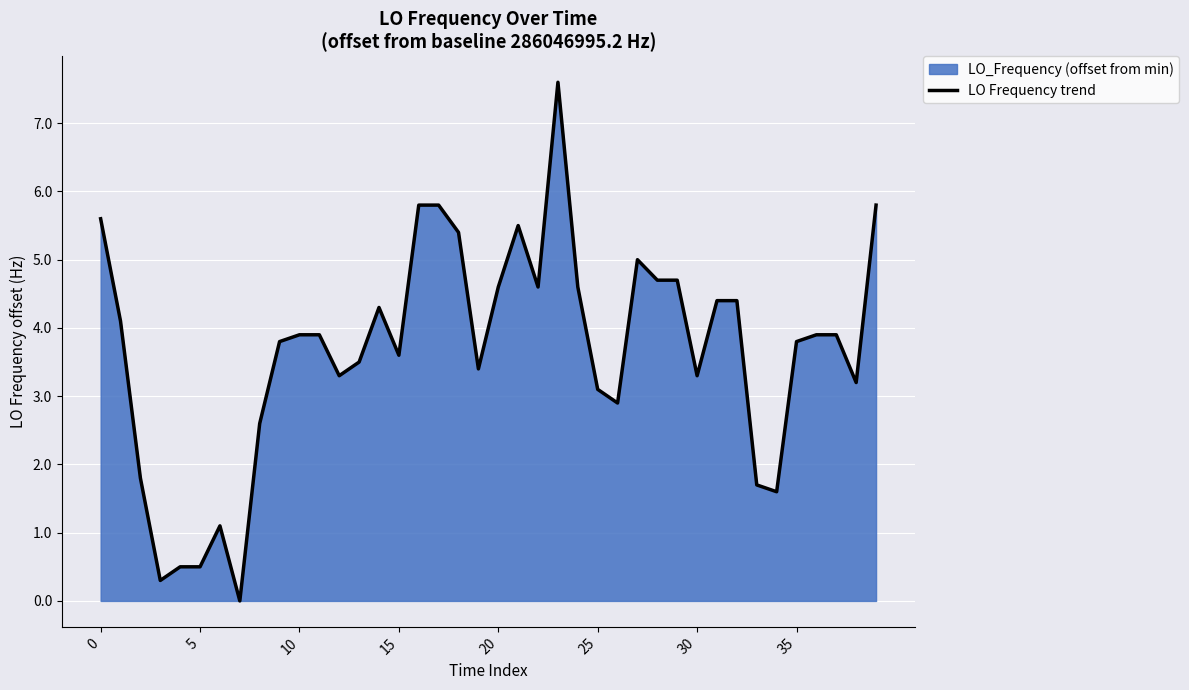

What is the sum of all values?

146.5